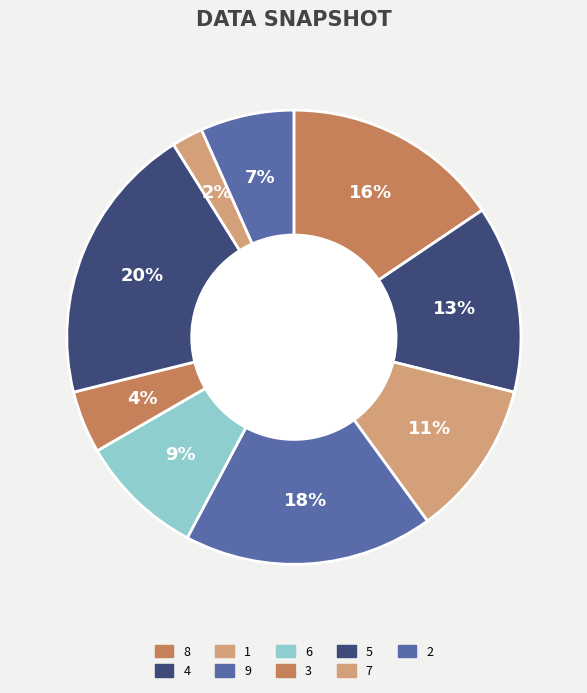

How many slices are in this pie chart?

9